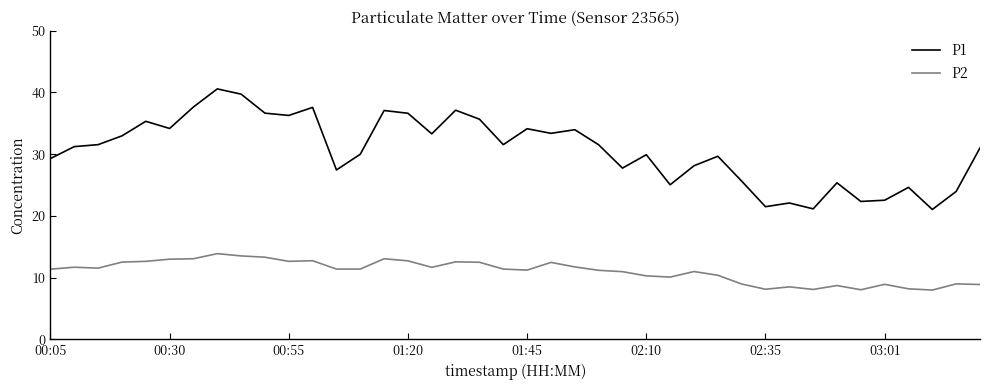

Which series has the largest total across all categories?

P1